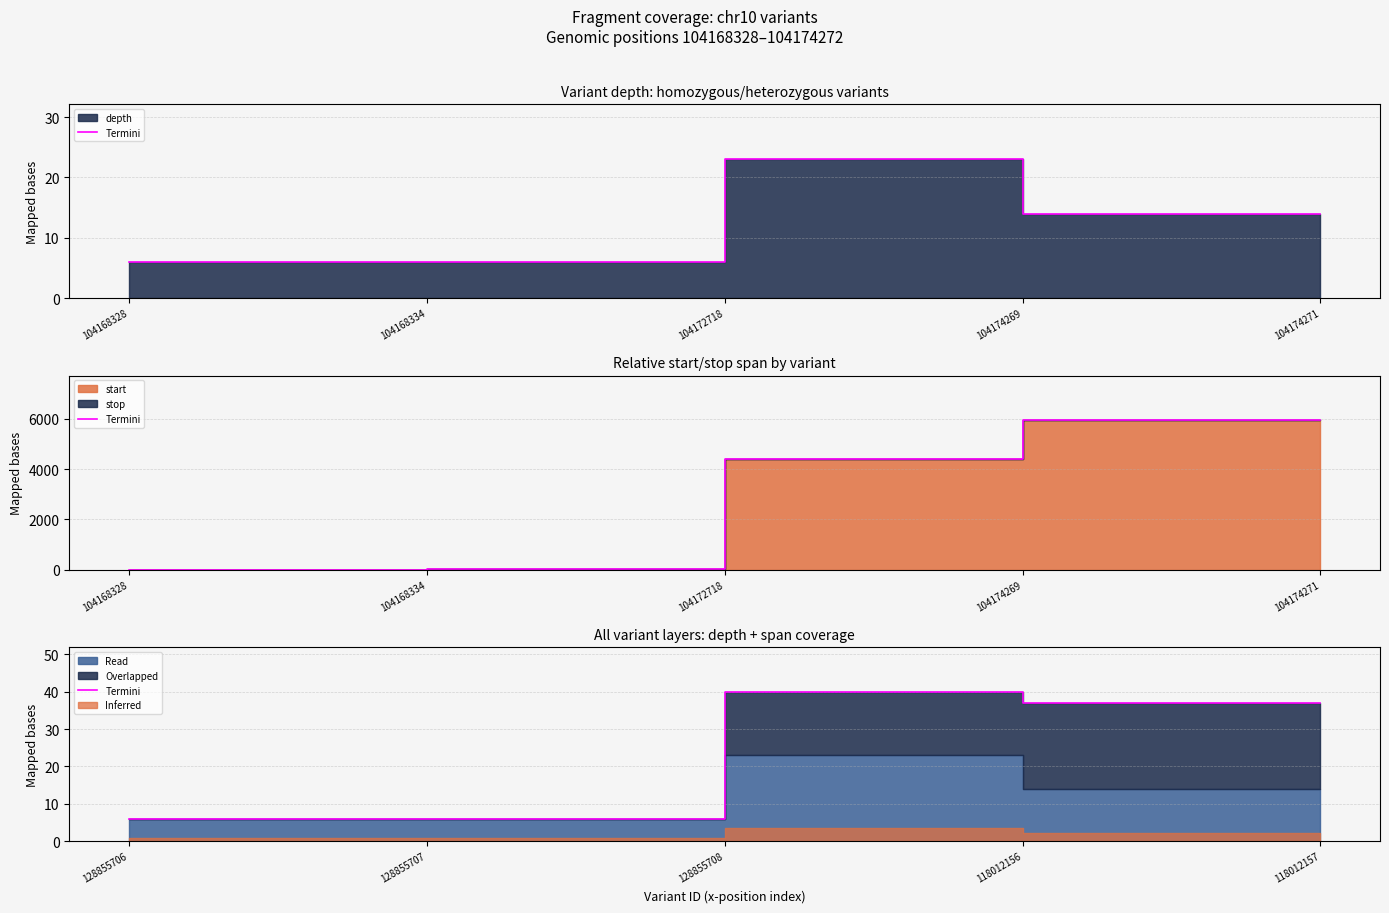

How many lines are shown in the chart?

1